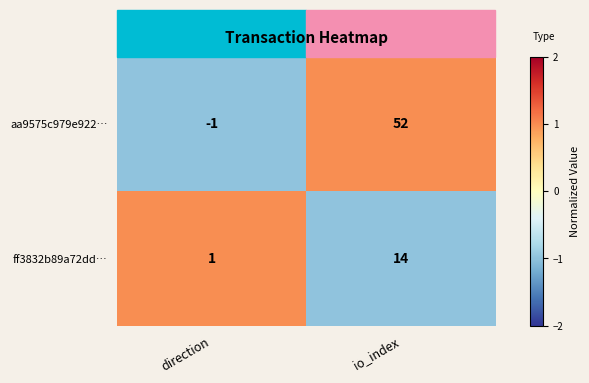

How many values in the aa9575c979e922… series are below 52?

1